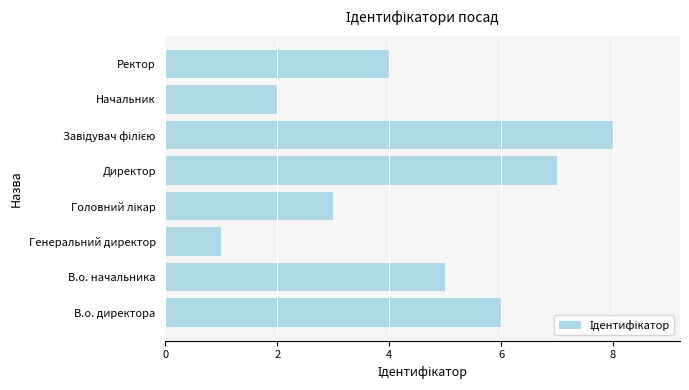

How many bars are there in total?

8